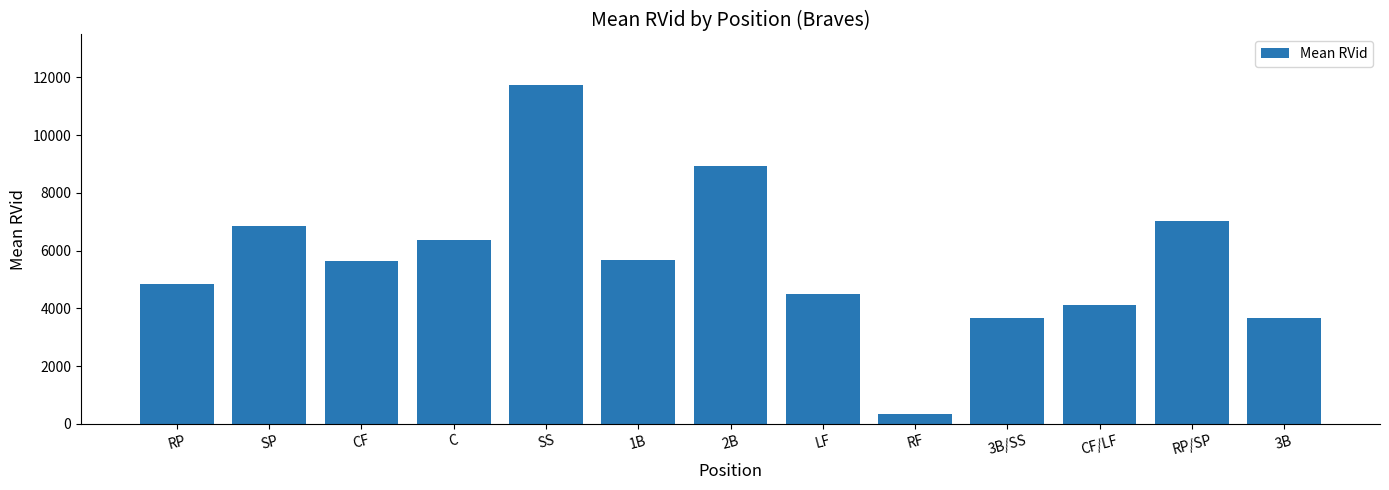

What is the change in value from CF/LF to RP/SP?

+2899